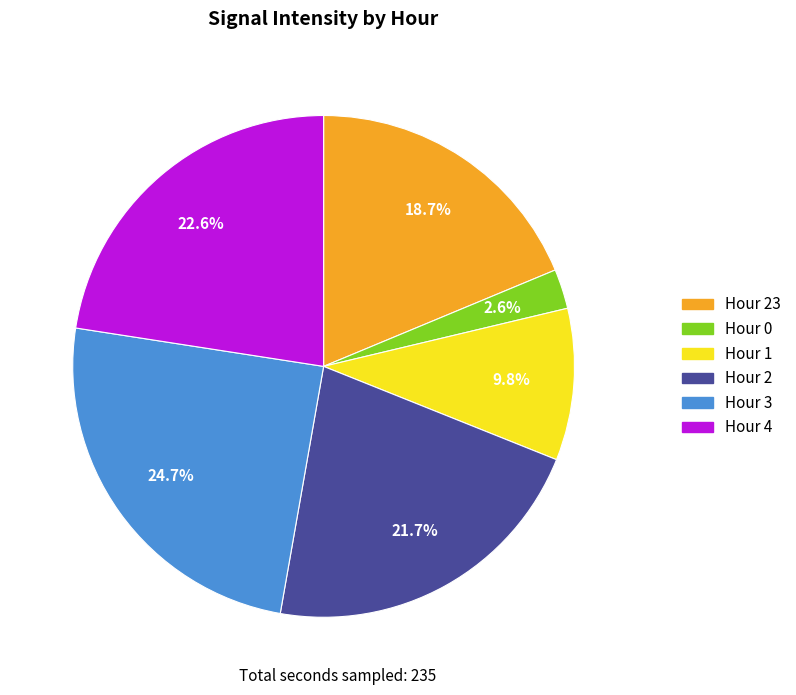

Which category has the smallest portion of the pie?

Hour 0